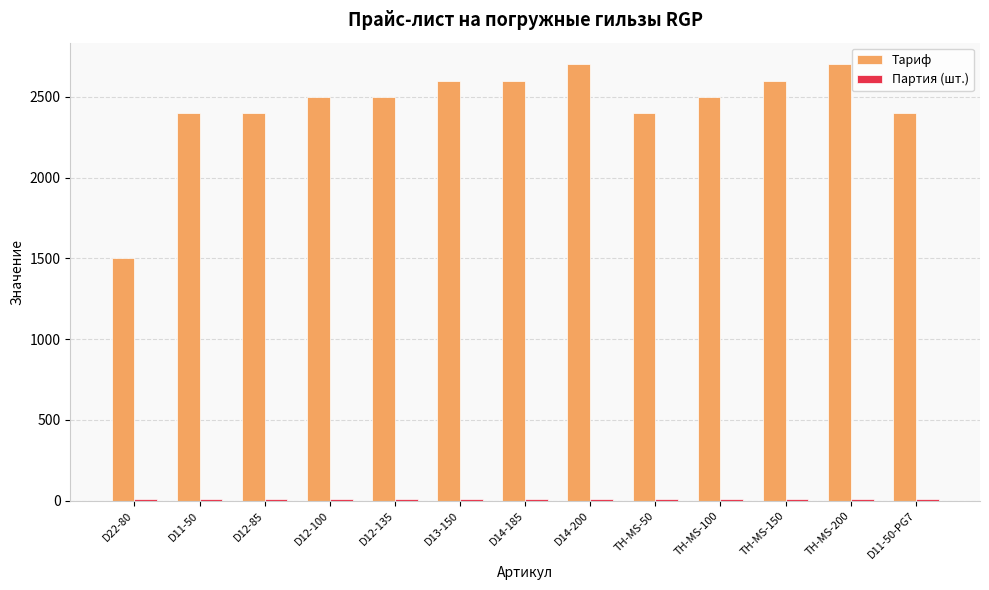

What is the label of the 3rd bar from the left?

D12-85